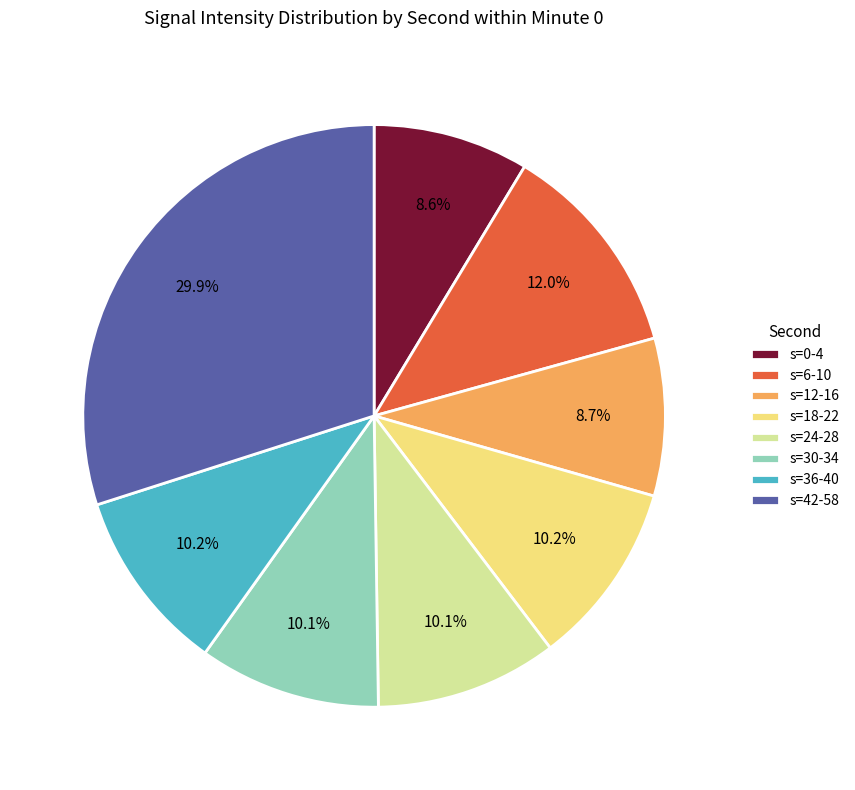

Combined, do s=30-34 and s=18-22 account for over 50%?

No